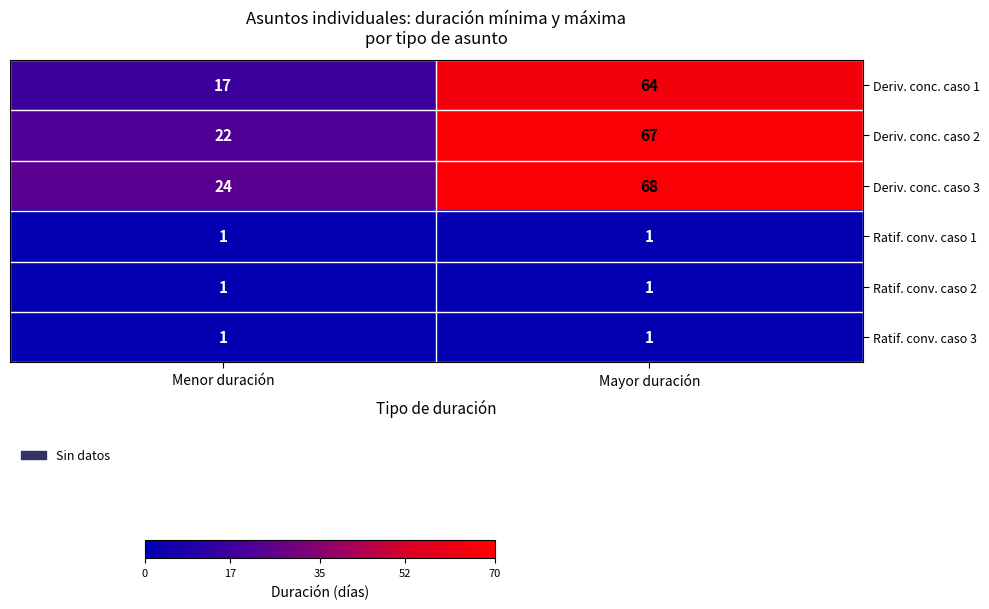

Reading right to left, what are all the values shown in this chart?

Deriv. conc. caso 1: 64	17
Deriv. conc. caso 2: 67	22
Deriv. conc. caso 3: 68	24
Ratif. conv. caso 1: 1	1
Ratif. conv. caso 2: 1	1
Ratif. conv. caso 3: 1	1